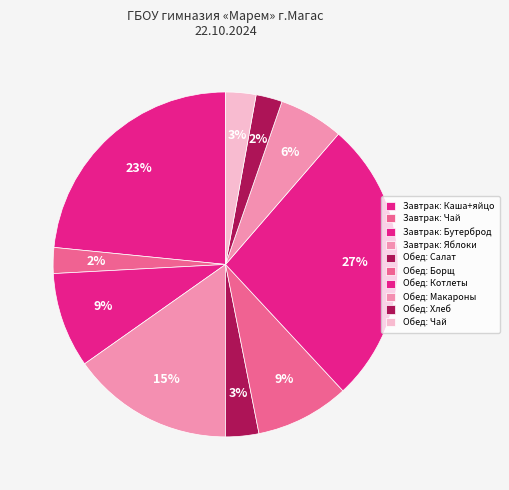

How many slices are in this pie chart?

10